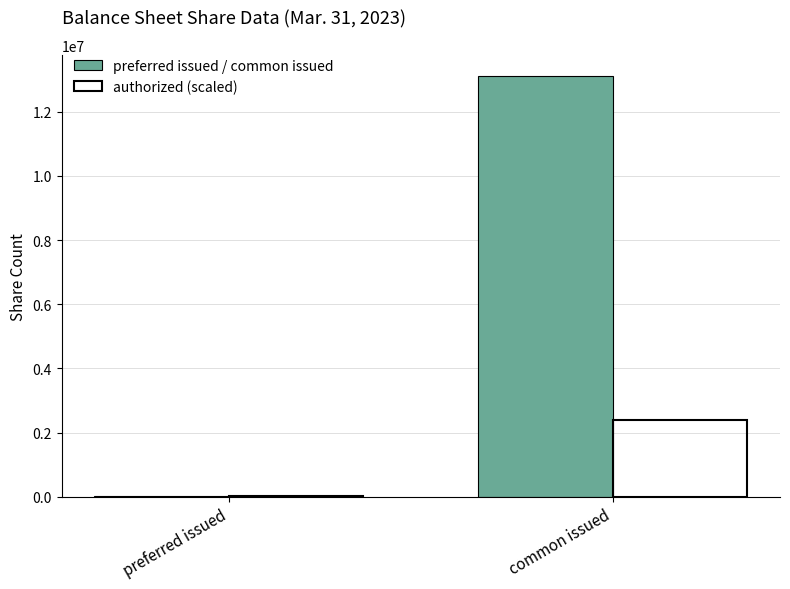

The value of preferred issued / common issued at common issued is 4329078. True or false?

False